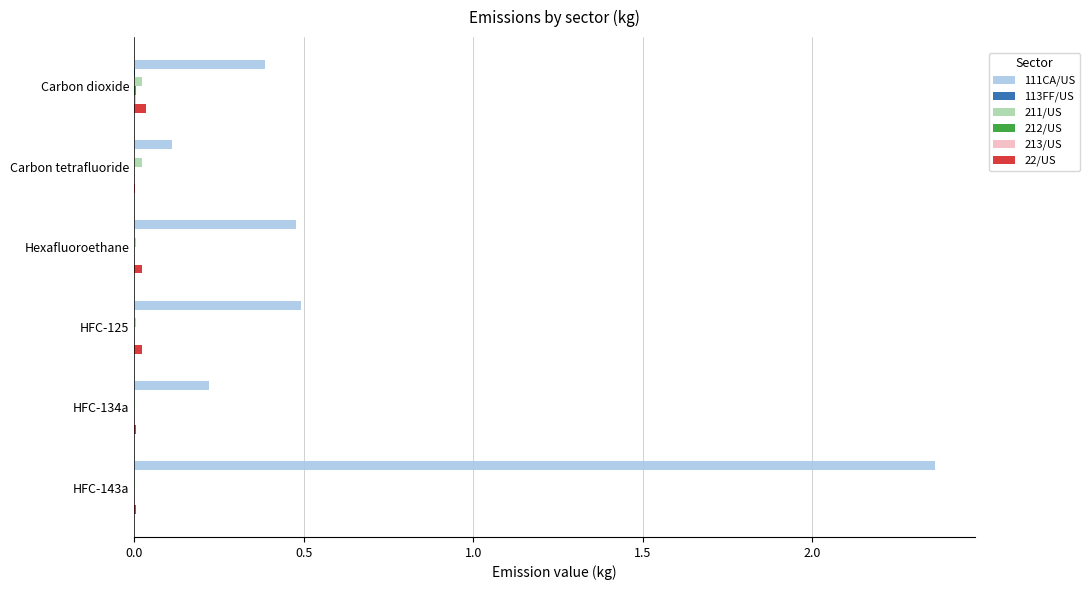

Which label corresponds to the largest value in the chart?

HFC-143a